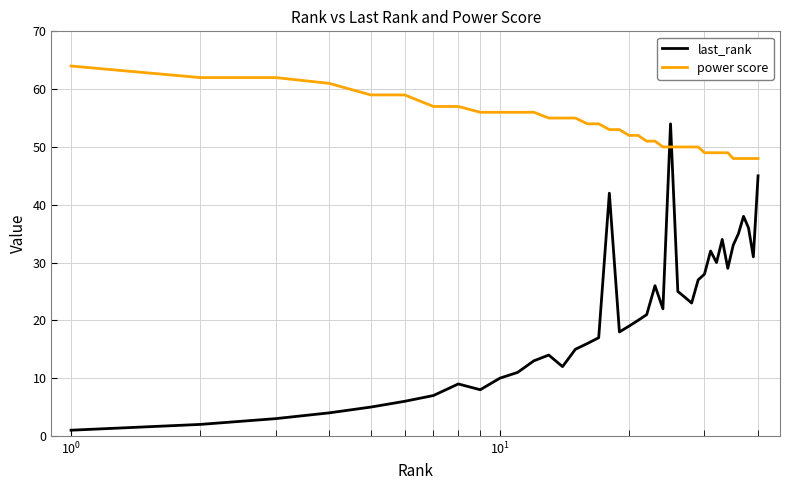

How many intersections are there between last_rank and power score?

2